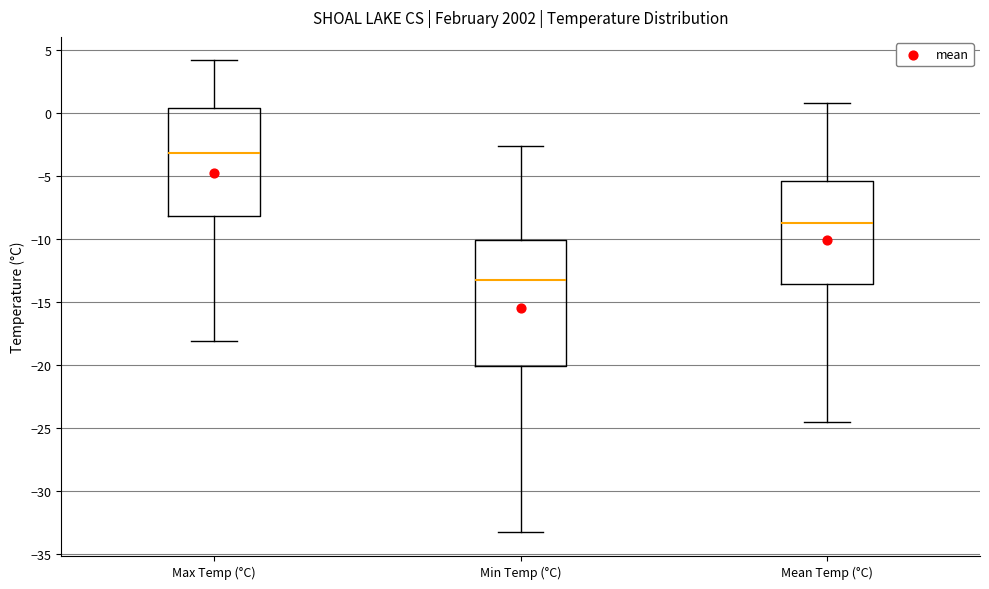

Which box has the highest median line?

Max Temp (°C)